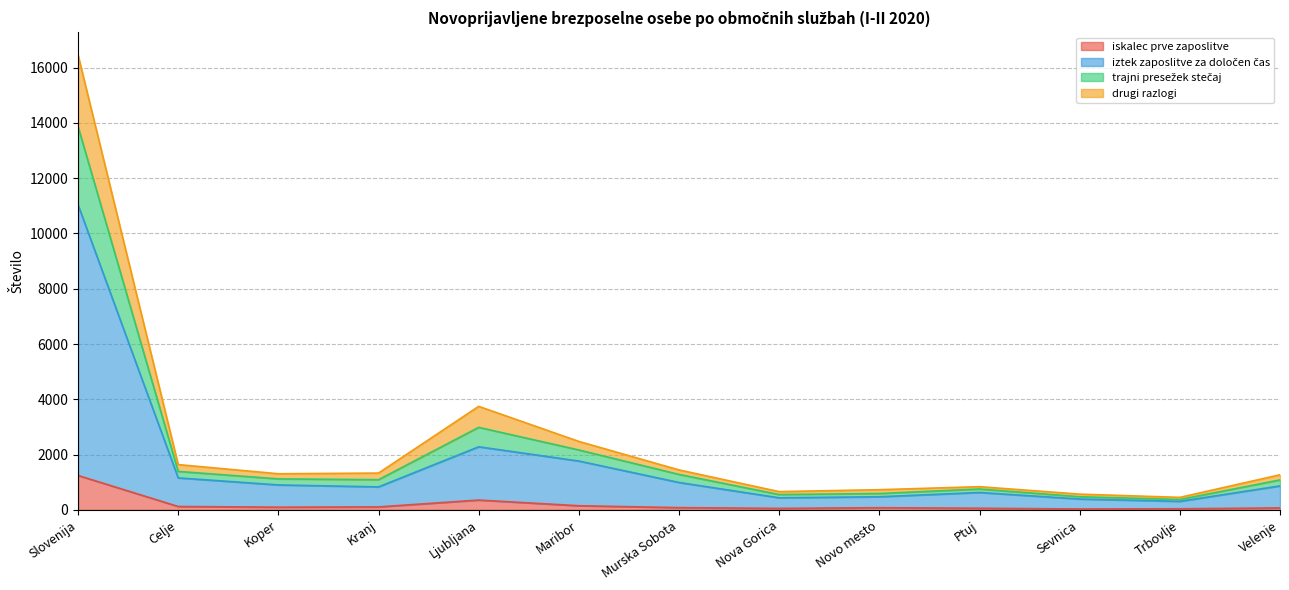

At how many categories does at least one series exceed 14245?

1